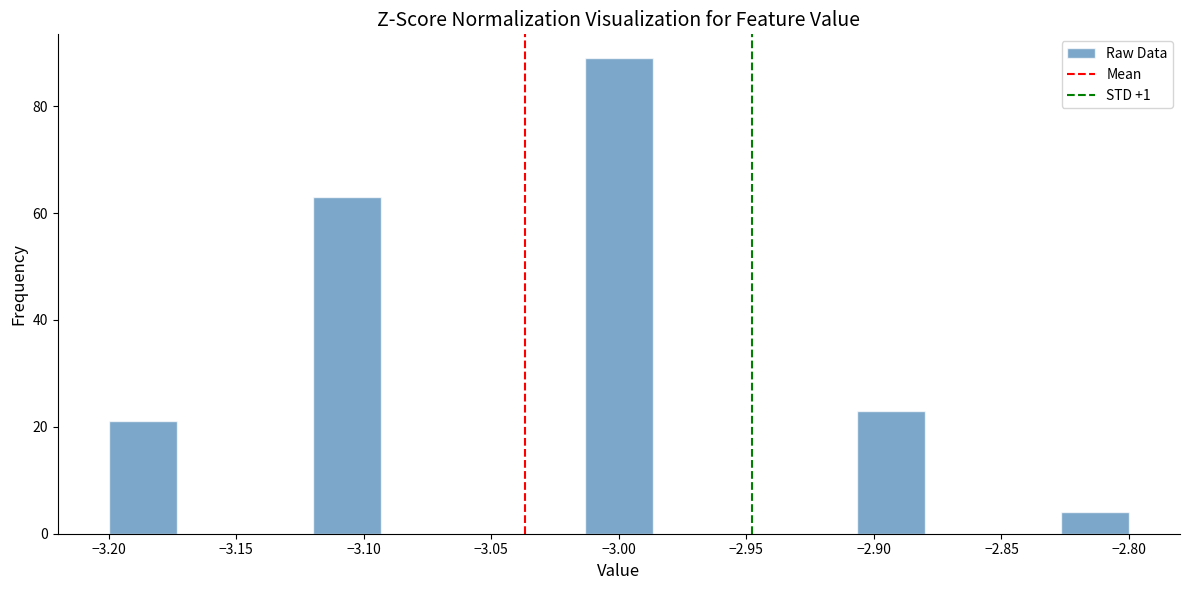

Reading left to right, transcribe this chart: for each bar, give the range it covers on the x-axis and its height. Neither the bar edges nor the heights are printed on the chart, so give them approximately, as read against the axes.

-3.200 to -3.175: 22
-3.175 to -3.145: 0
-3.145 to -3.120: 0
-3.120 to -3.095: 64
-3.095 to -3.065: 0
-3.065 to -3.040: 0
-3.040 to -3.015: 0
-3.015 to -2.985: 90
-2.985 to -2.960: 0
-2.960 to -2.935: 0
-2.935 to -2.905: 0
-2.905 to -2.880: 24
-2.880 to -2.855: 0
-2.855 to -2.825: 0
-2.825 to -2.800: 4